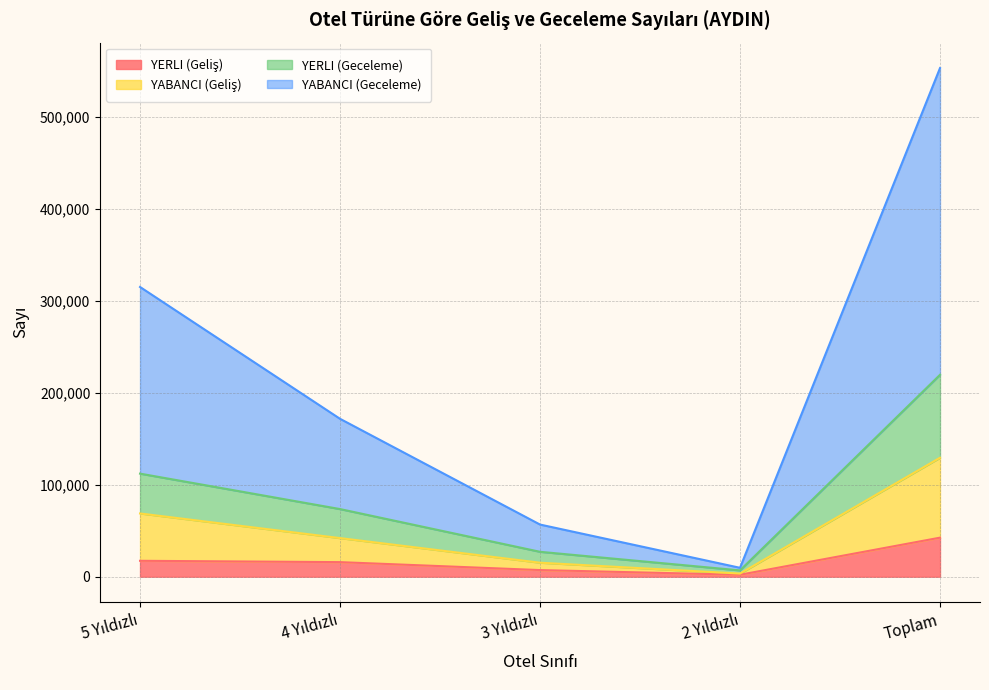

At which category is the sum across all series the highest?

Toplam